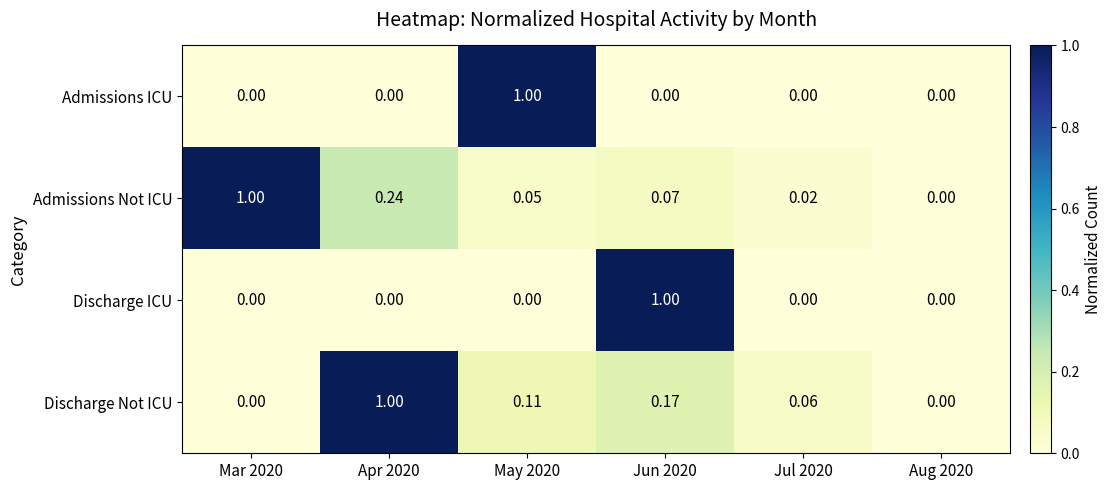

Between Mar 2020 and Apr 2020, which series saw the biggest shift?

Discharge Not ICU